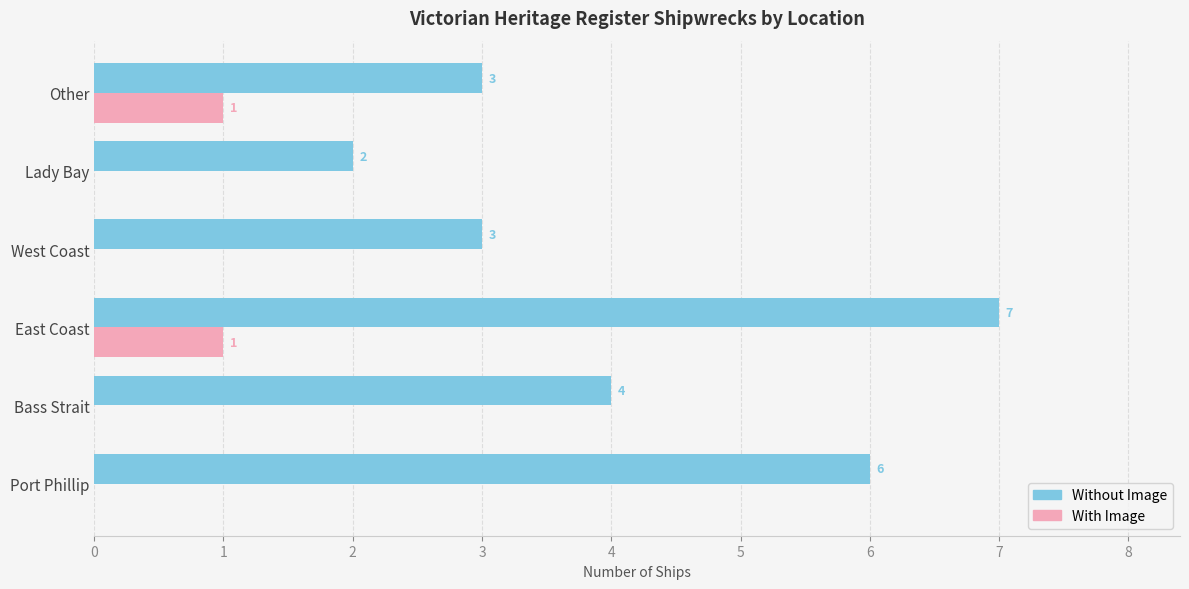

Is it true that Without Image equals 7 at Bass Strait?

False